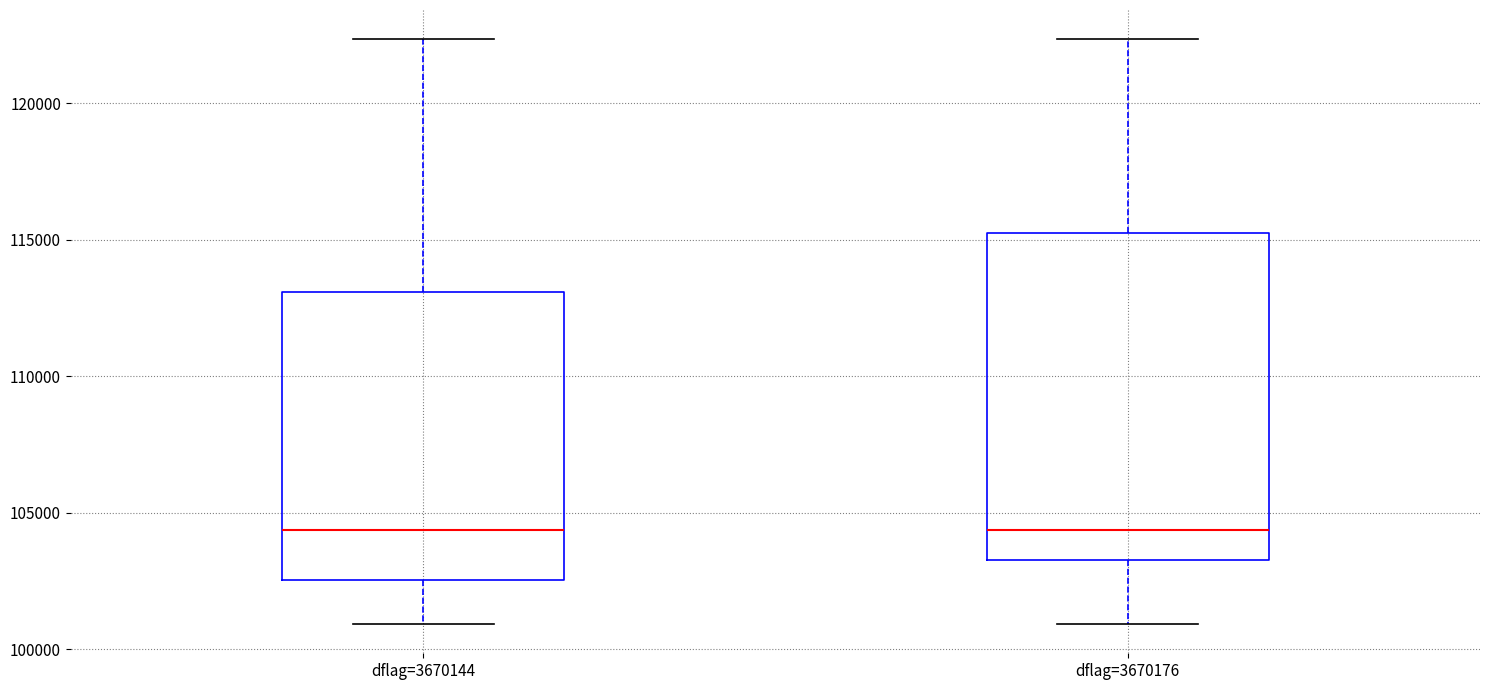

Reading left to right, transcribe this box plot: for each box, give where its median line is, the range the box spans, and where its two whiskers end, as read against the y-axis. The values are not printed on the chart, so give them approximately, as read against the axis.

dflag=3670144: median 104500, box 102500 to 113000, whiskers 101000 to 122500
dflag=3670176: median 104500, box 103500 to 115500, whiskers 101000 to 122500